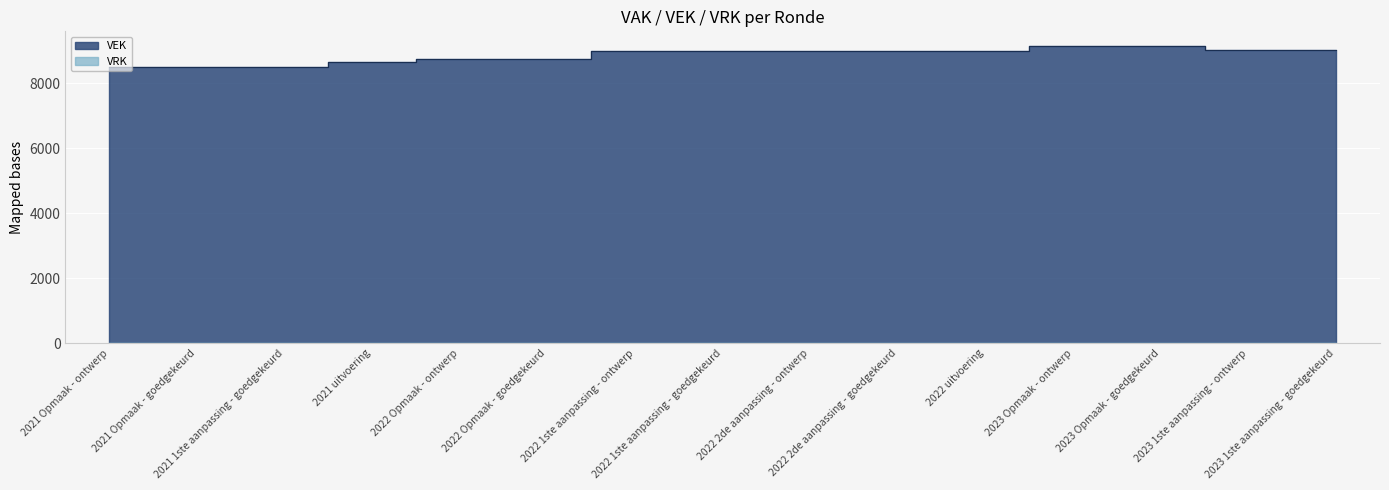

What is the label of the 15th point from the right?

2021 Opmaak - ontwerp